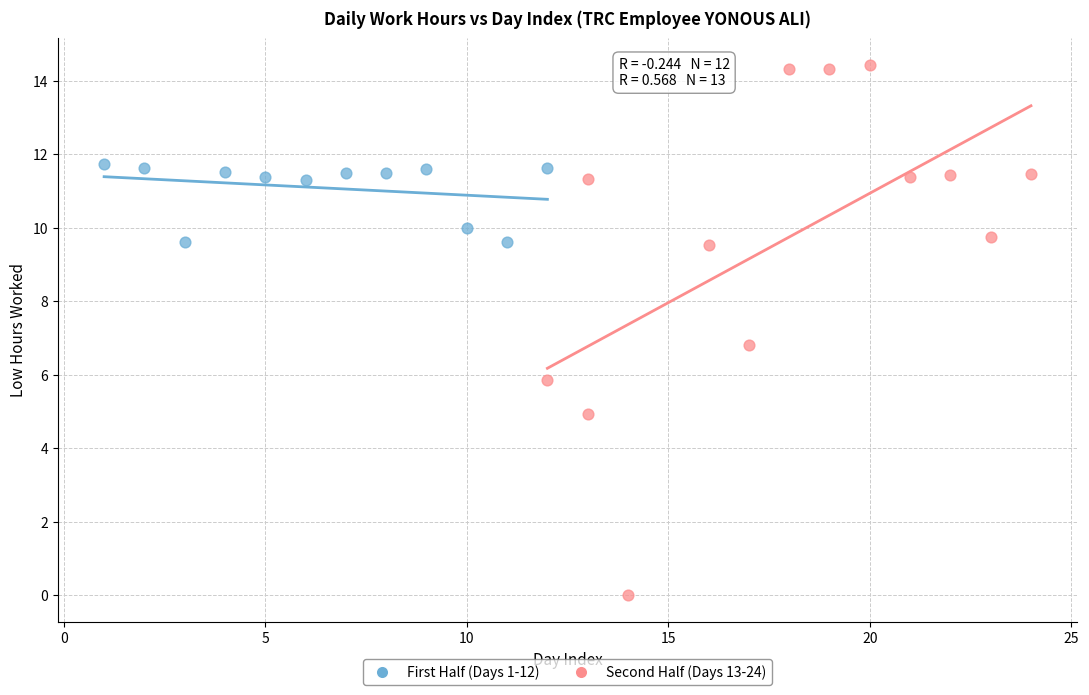

Which series reaches the maximum Y coordinate?

Second Half (Days 13-24)